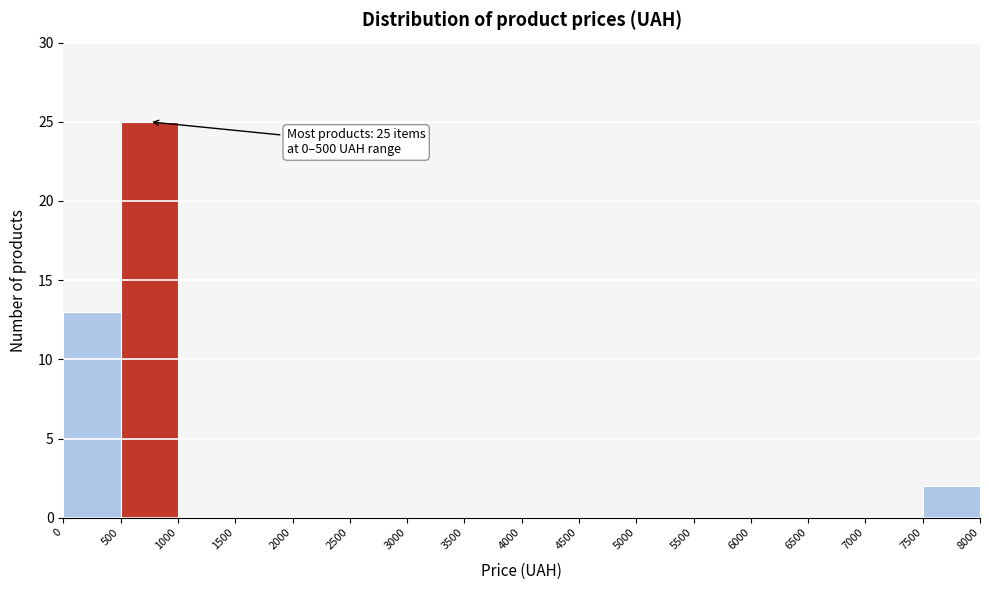

Over which range of the x-axis is the bar tallest?

500 to 1000